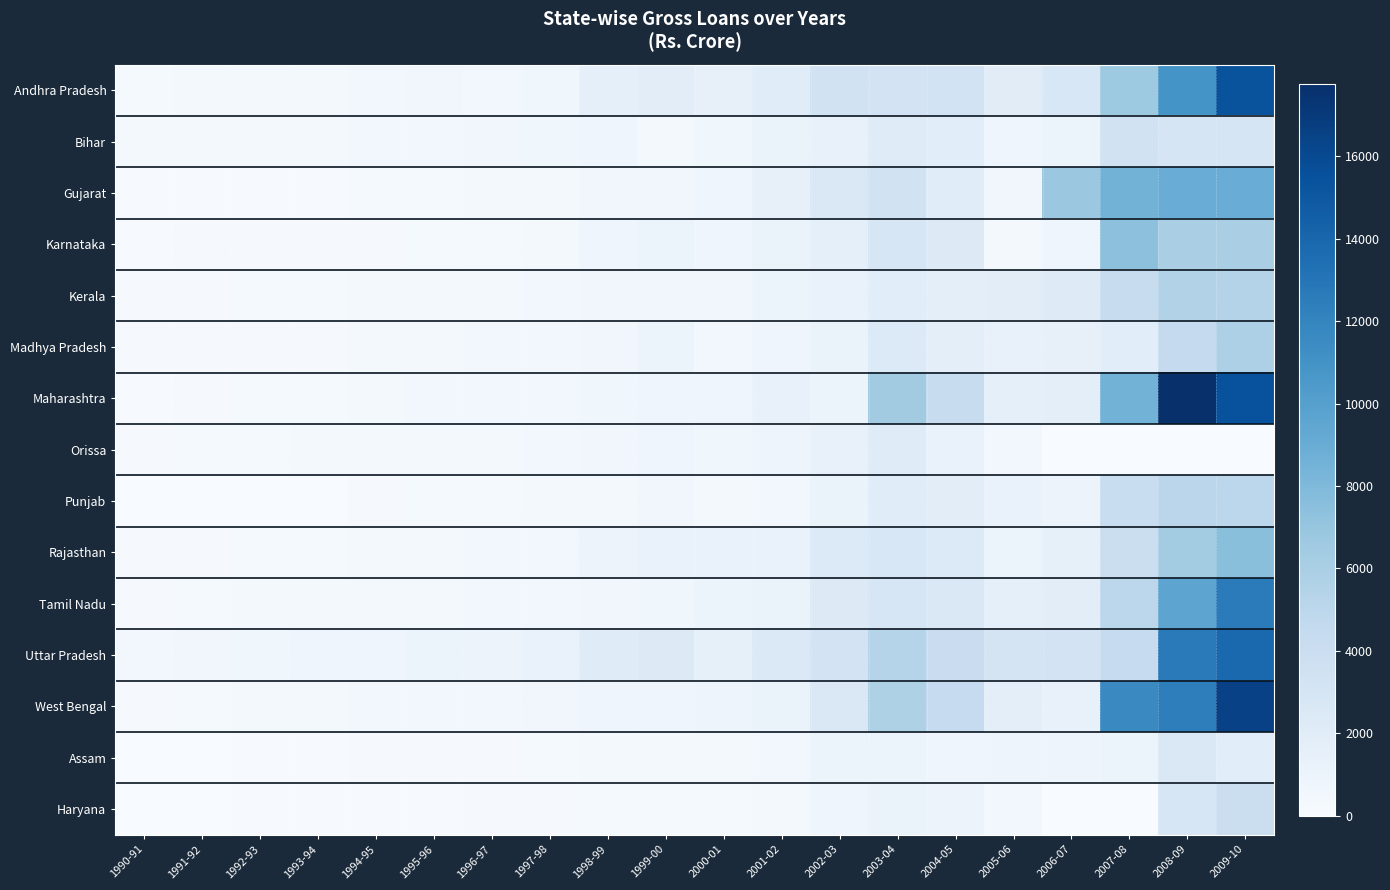

Rank the series at 2008-09 from highest to lowest value.

Maharashtra, Uttar Pradesh, West Bengal, Andhra Pradesh, Tamil Nadu, Gujarat, Rajasthan, Karnataka, Kerala, Punjab, Madhya Pradesh, Bihar, Haryana, Assam, Orissa